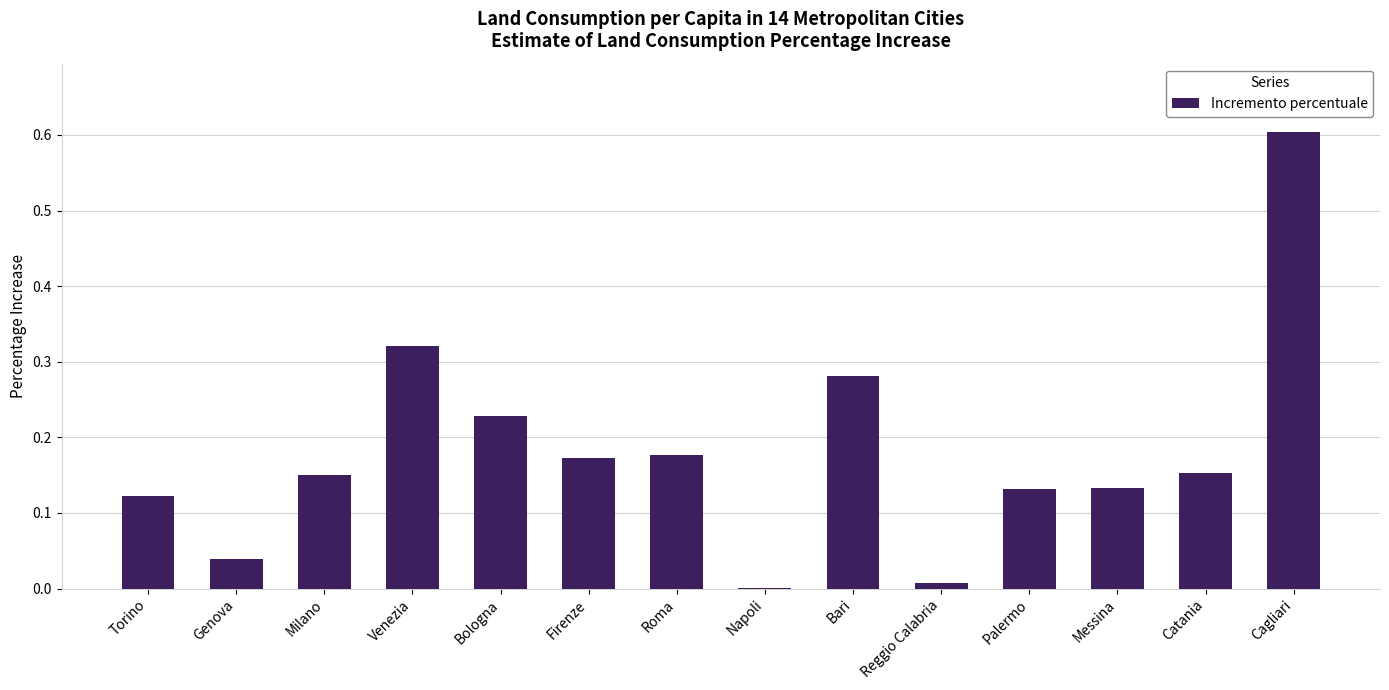

Which category has the highest value across all series?

Cagliari